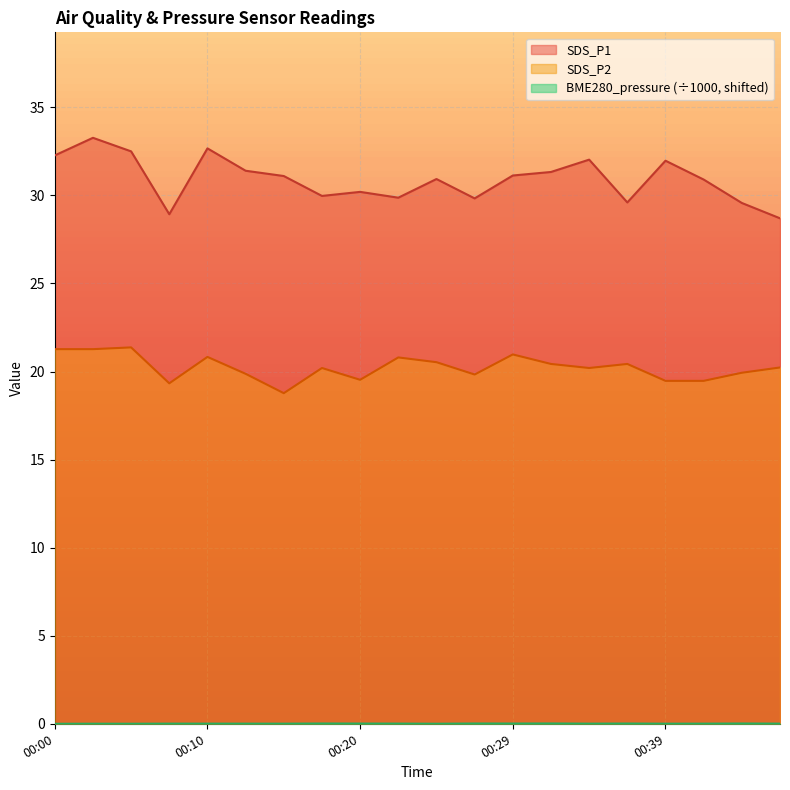

List the labels in order of BME280_pressure value, largest first.

00:32, 00:44, 00:17, 00:27, 00:37, 00:29, 00:20, 00:22, 00:46, 00:10, 00:07, 00:34, 00:41, 00:12, 00:15, 00:39, 00:02, 00:24, 00:05, 00:00